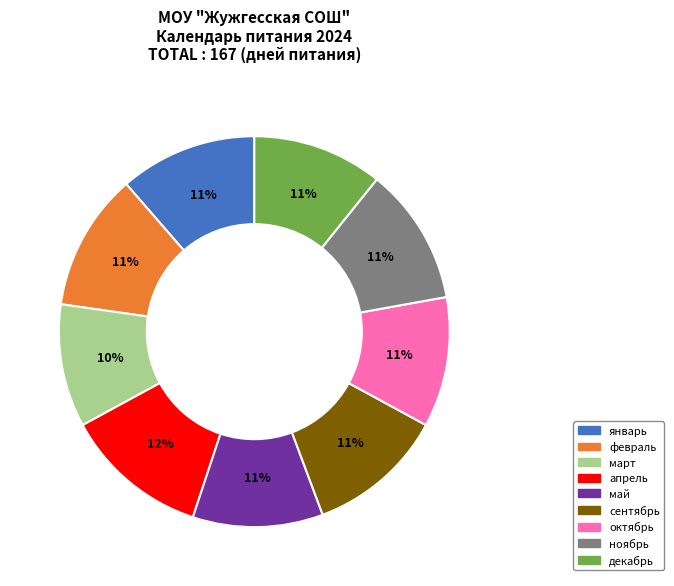

How many slices are in this pie chart?

9